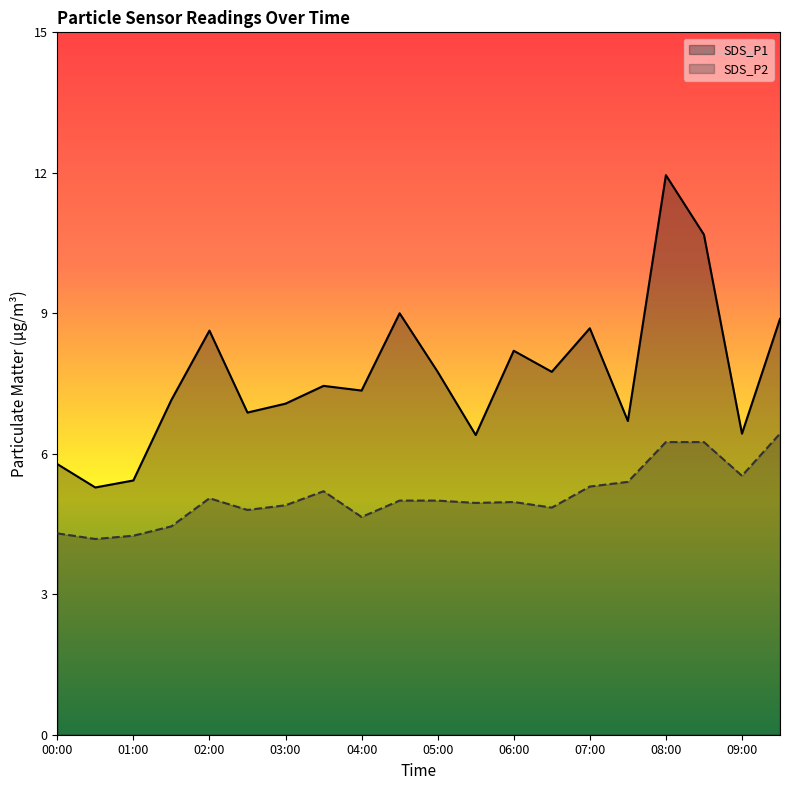

At which label does SDS_P2 first exceed 5?

02:00